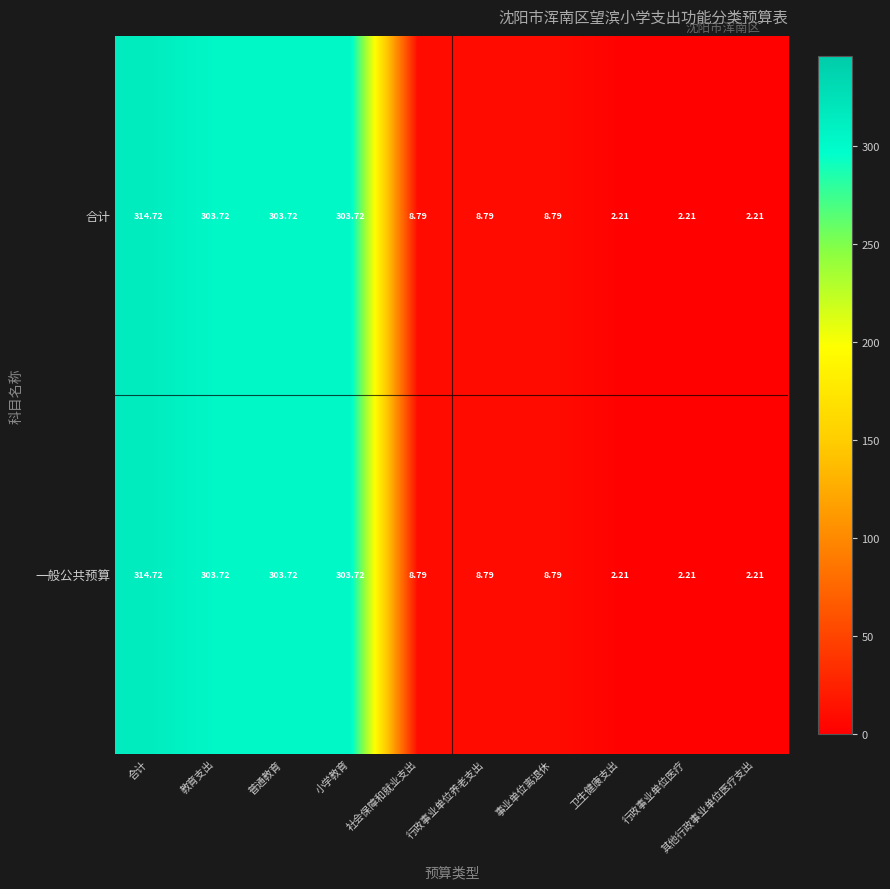

Which category has the highest value across all series?

合计